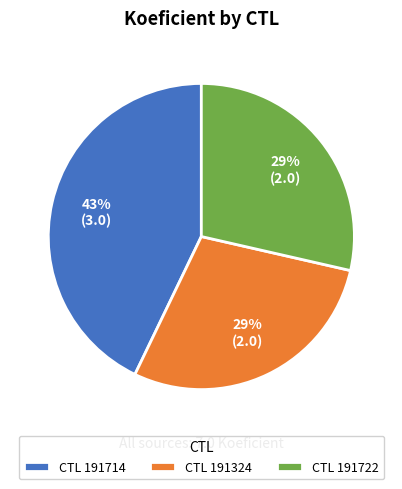

True or false: CTL 191722 accounts for 23% of the total.

False